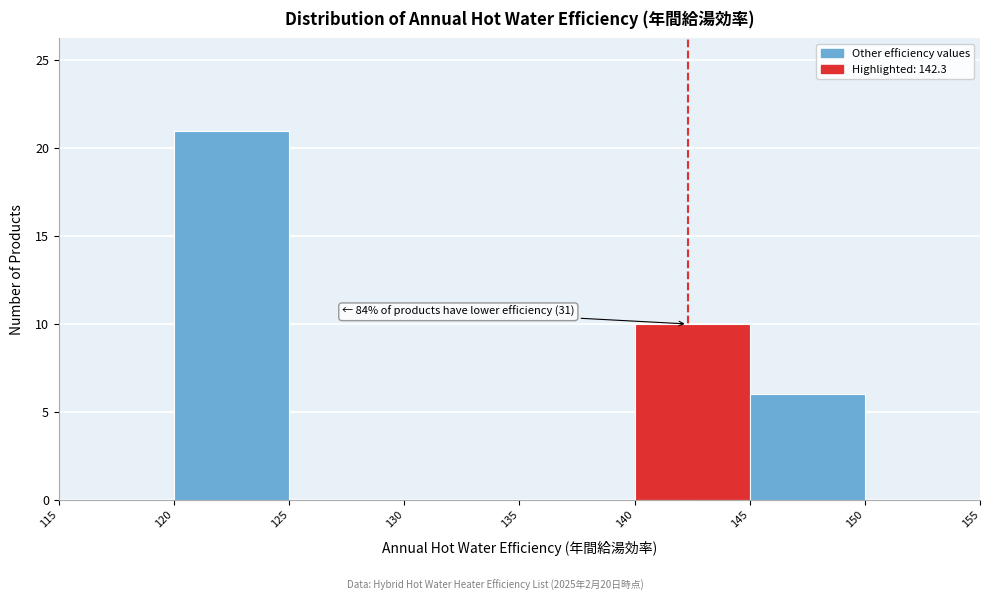

Over which range of the x-axis is the bar tallest?

120 to 125